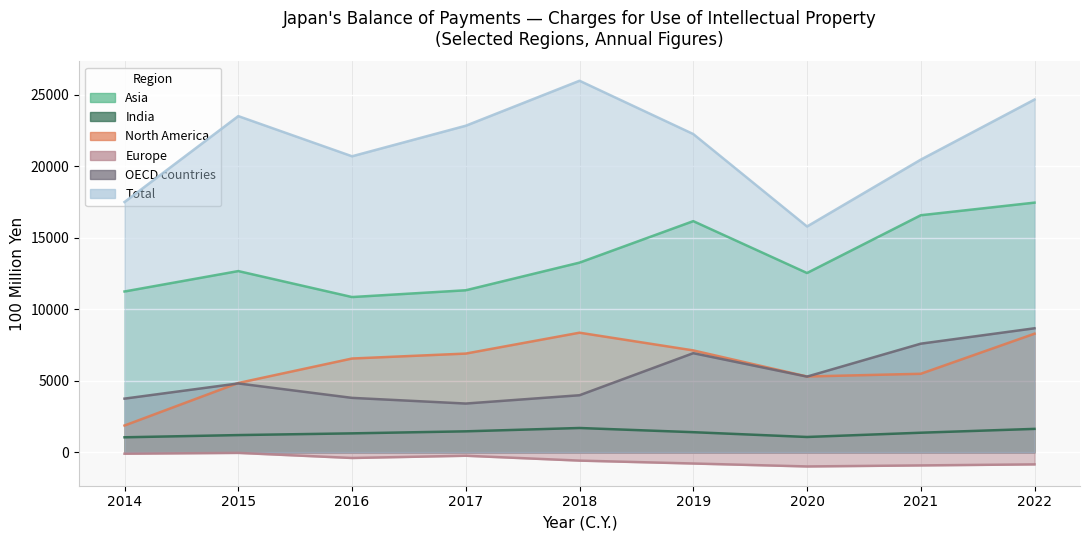

True or false: Europe and Total intersect in this chart.

False